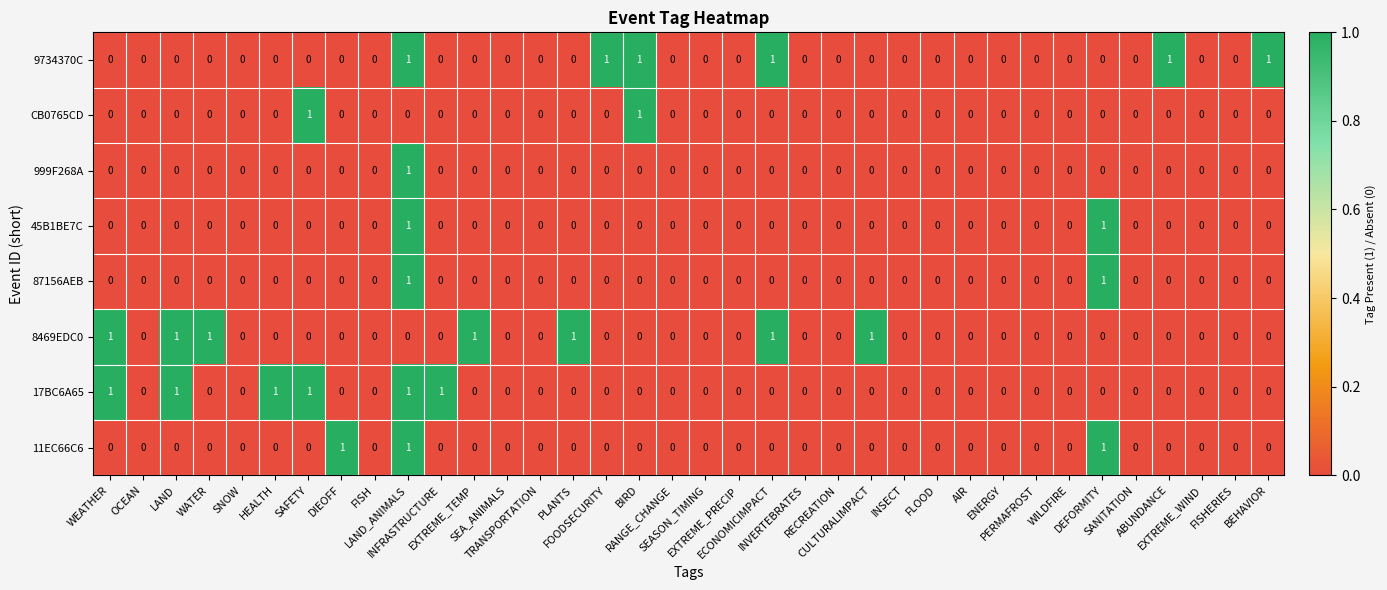

Which series has the largest total across all categories?

8469EDC0